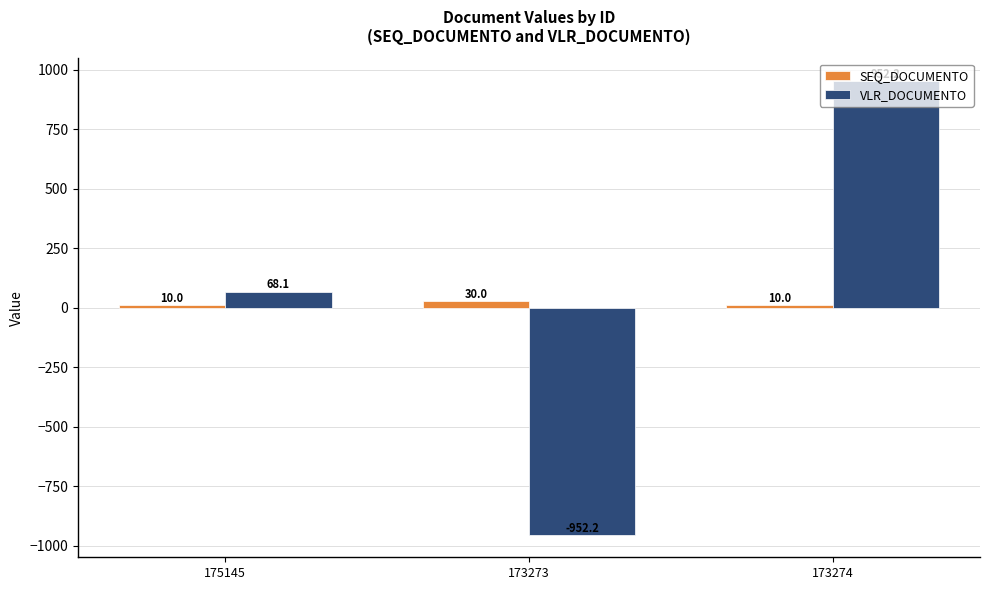

The value of VLR_DOCUMENTO at 173274 is 952.2. True or false?

True